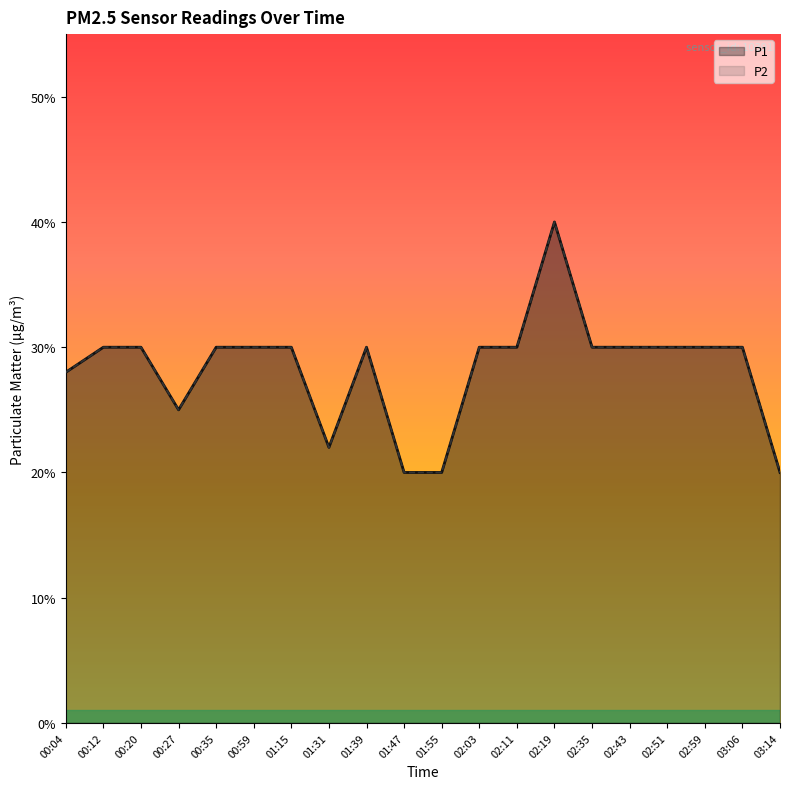

What is the difference between the P2 values at 00:12 and 02:19?

0.1